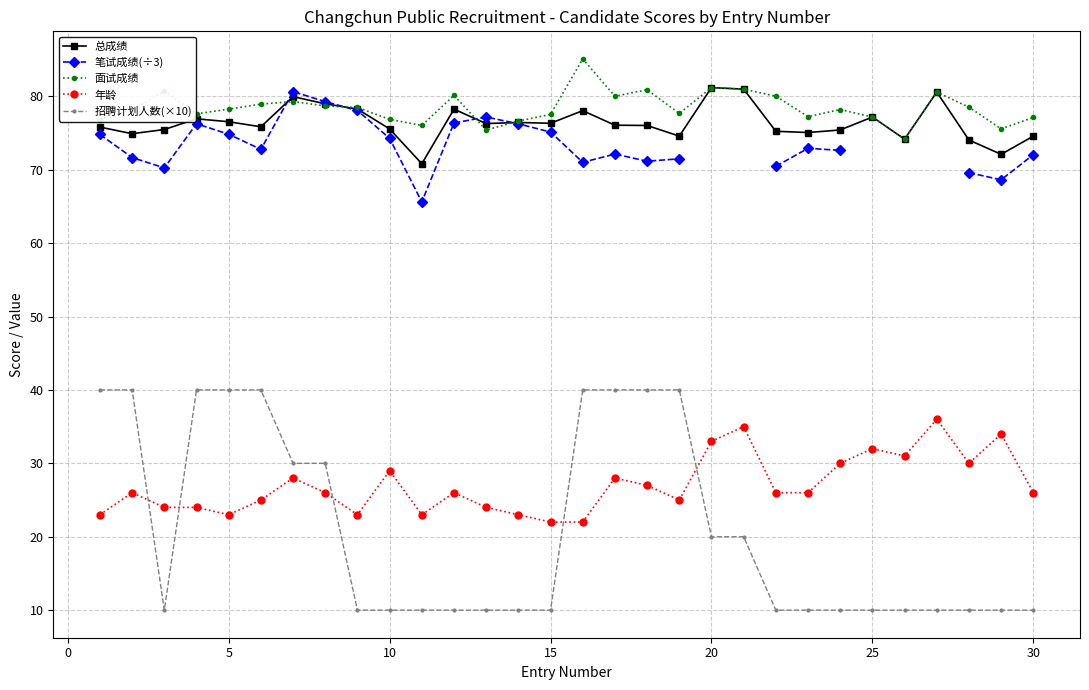

True or false: 年龄 and 面试成绩 cross at least once.

False